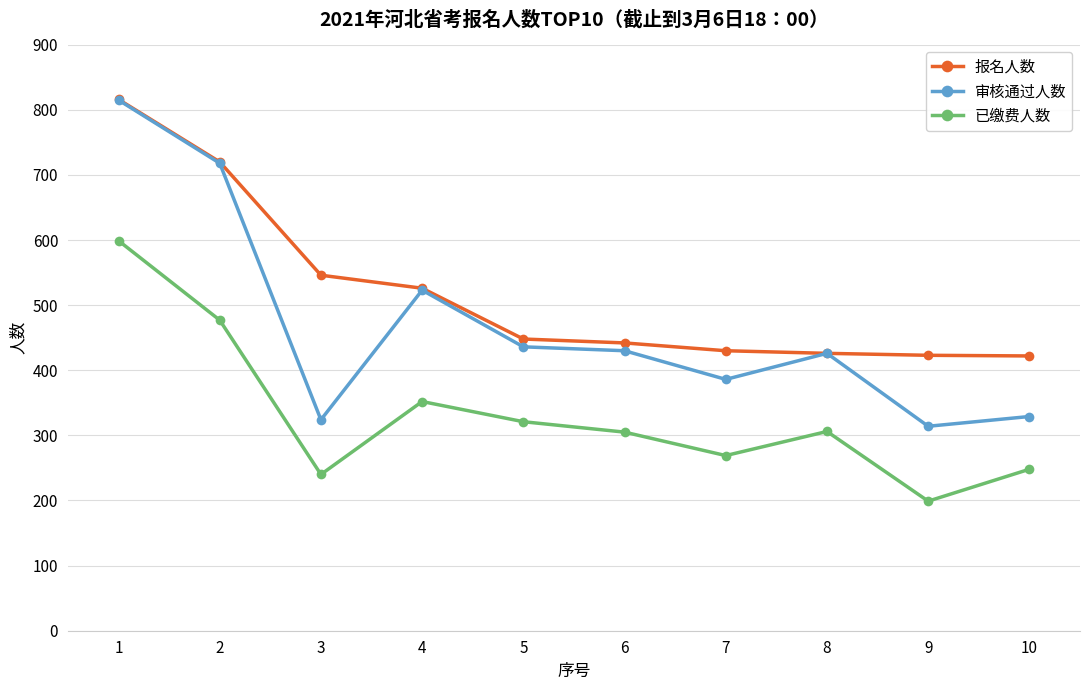

True or false: 已缴费人数 and 审核通过人数 cross at least once.

False